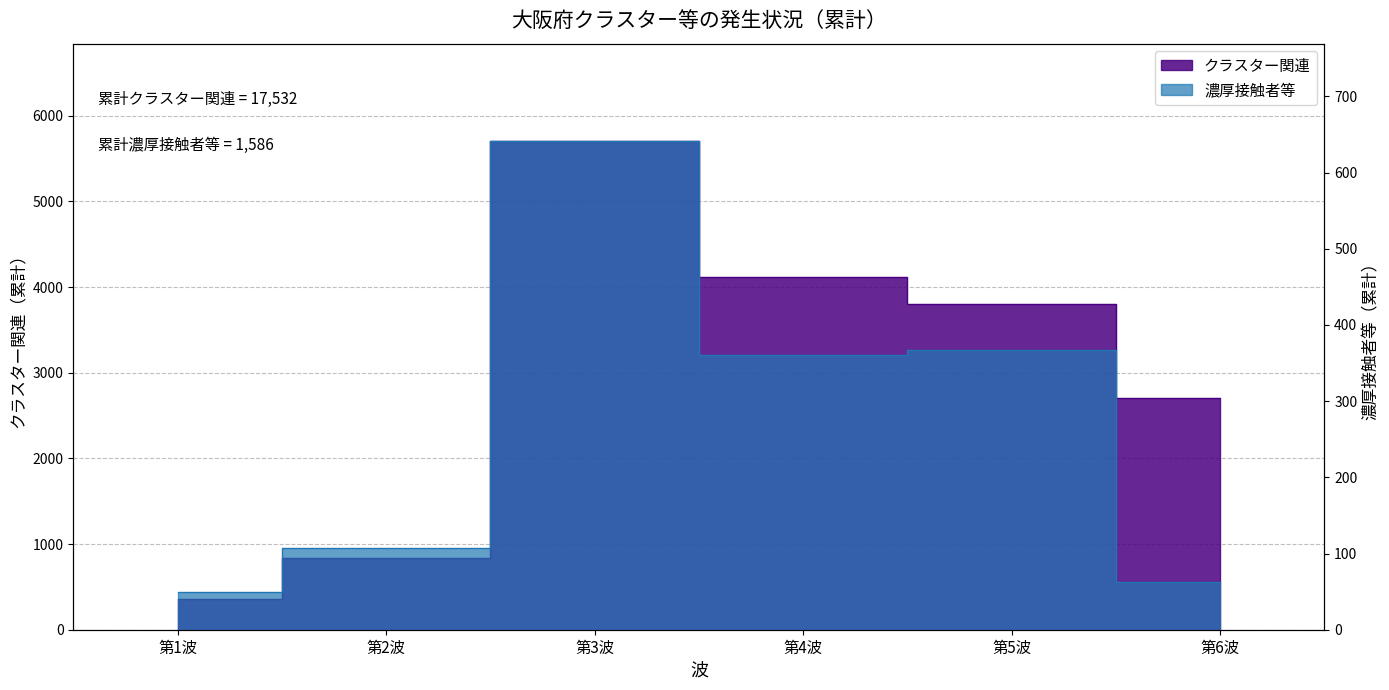

What are all the series names shown in the legend?

クラスター関連, 濃厚接触者等